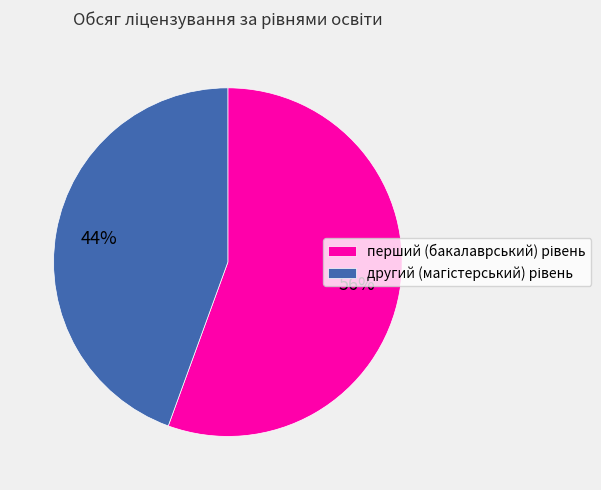

To the nearest percent, what is the average slice percentage?

50%